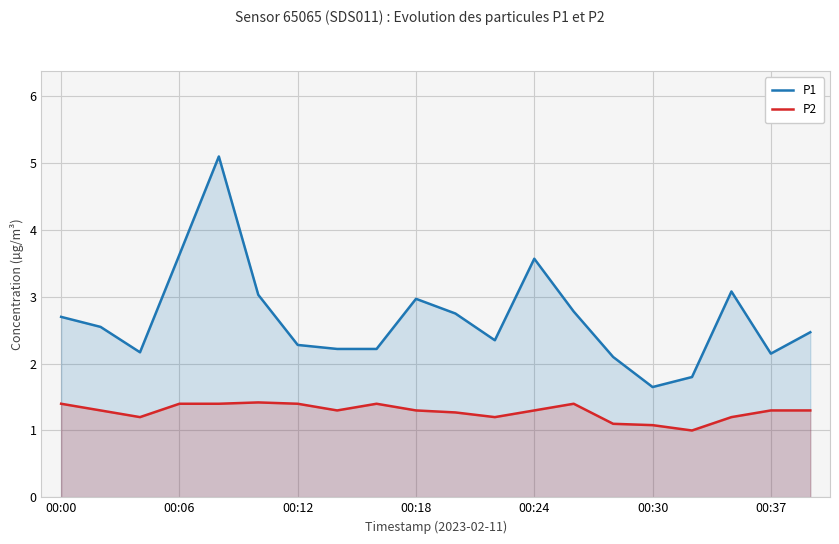

Rank the series at 00:24 from highest to lowest value.

P1, P2